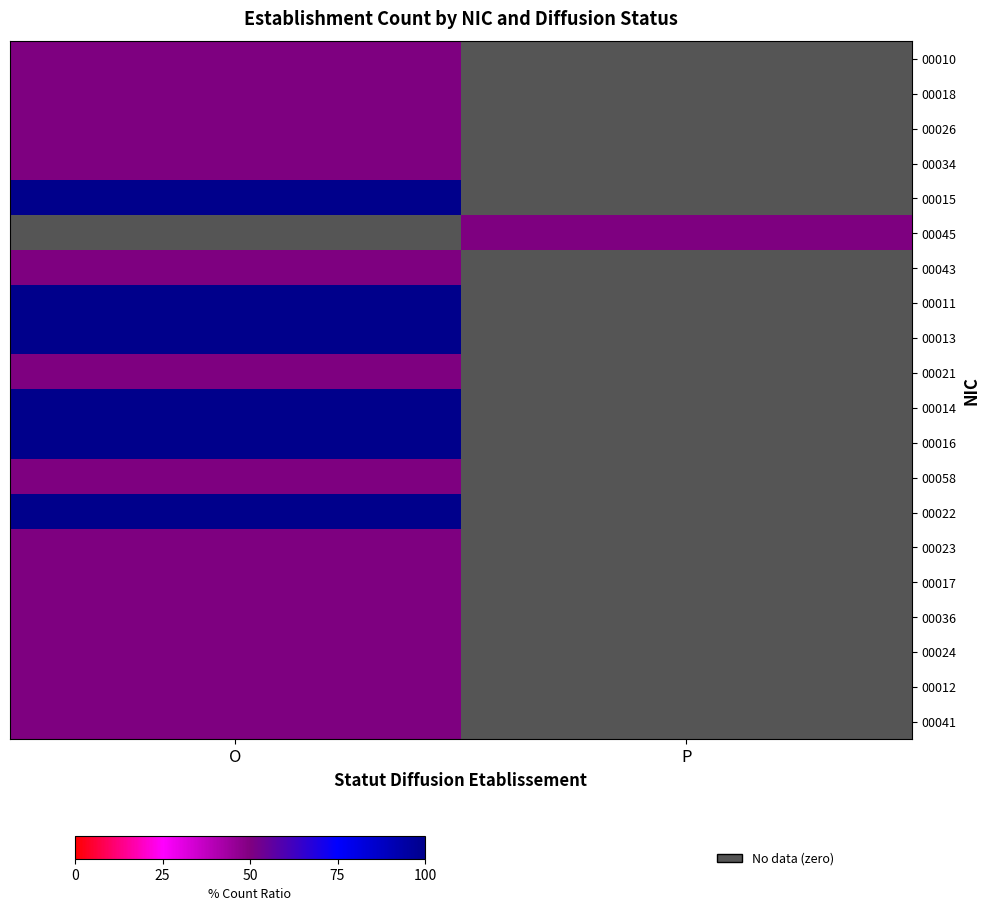

True or false: 00010 has a value of 22 at P.

False